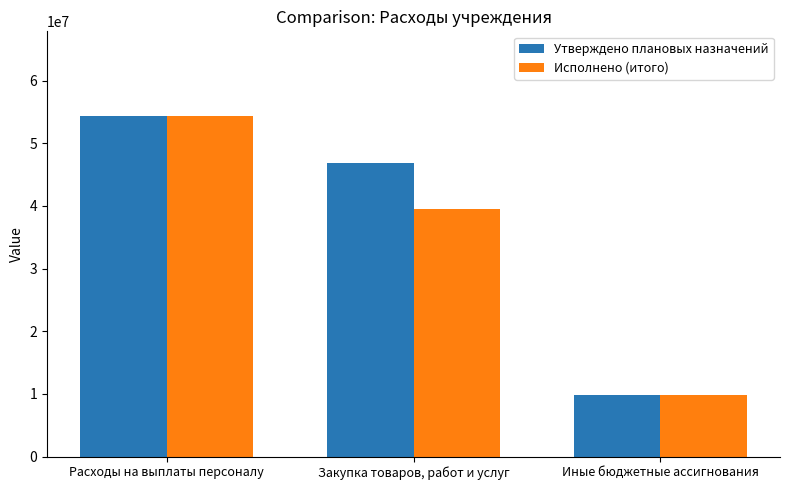

At which category is the sum across all series the highest?

Расходы на выплаты персоналу